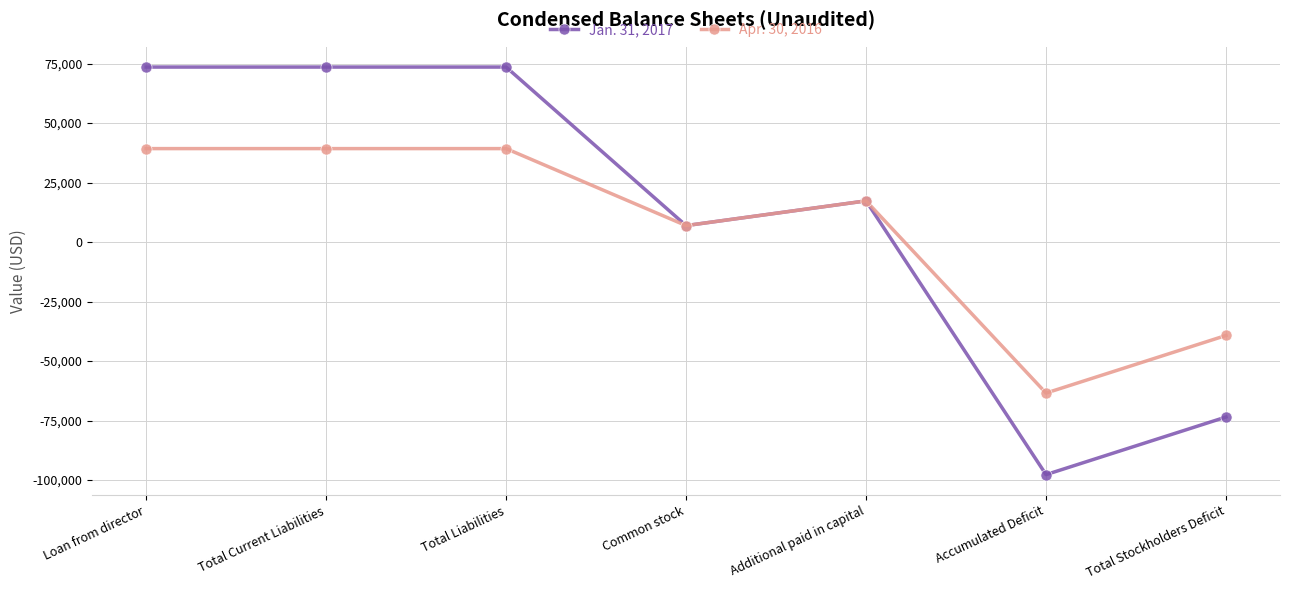

What is the minimum value shown in the chart?

-97714